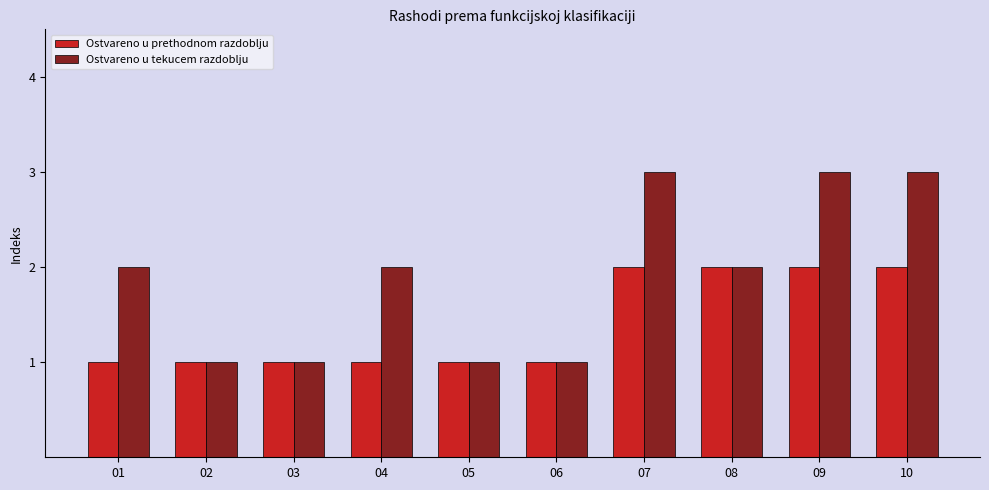

What is the value of the Ostvareno u prethodnom razdoblju bar at the 8th from the left?

2